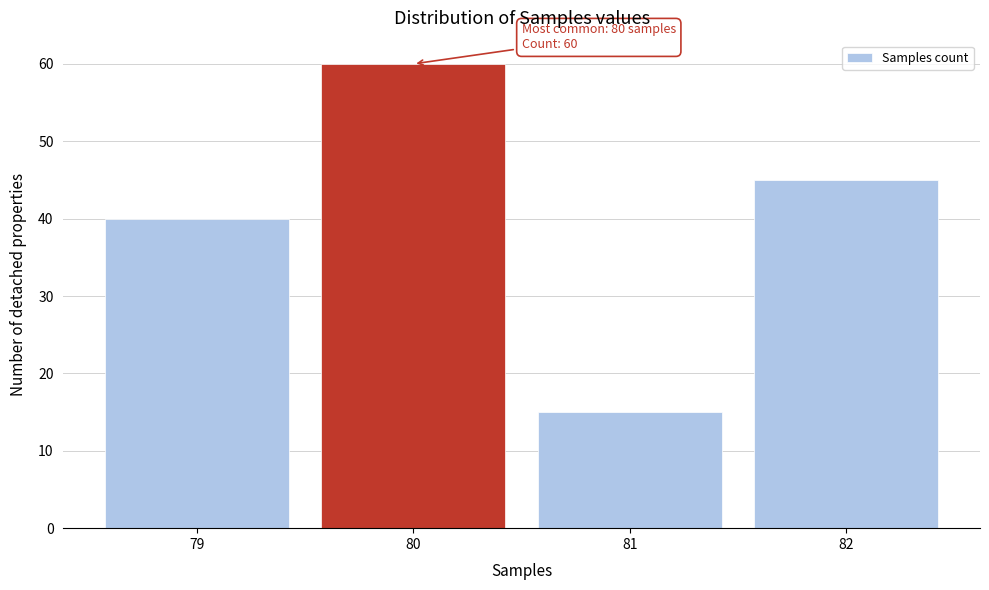

Reading right to left, list all the values displayed in this chart.

82=45	81=15	80=60	79=40